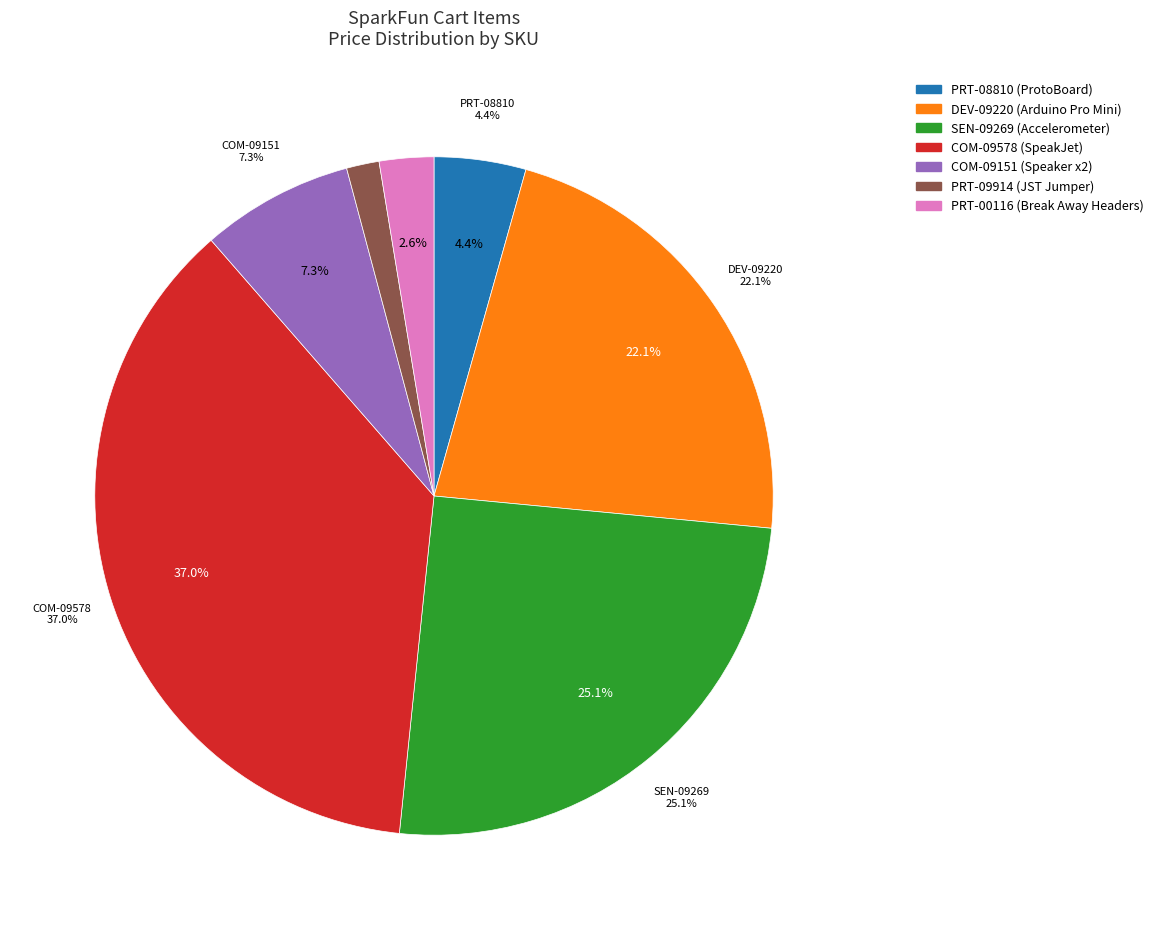

To the nearest percent, what percentage of the pie is PRT-00116?

3%